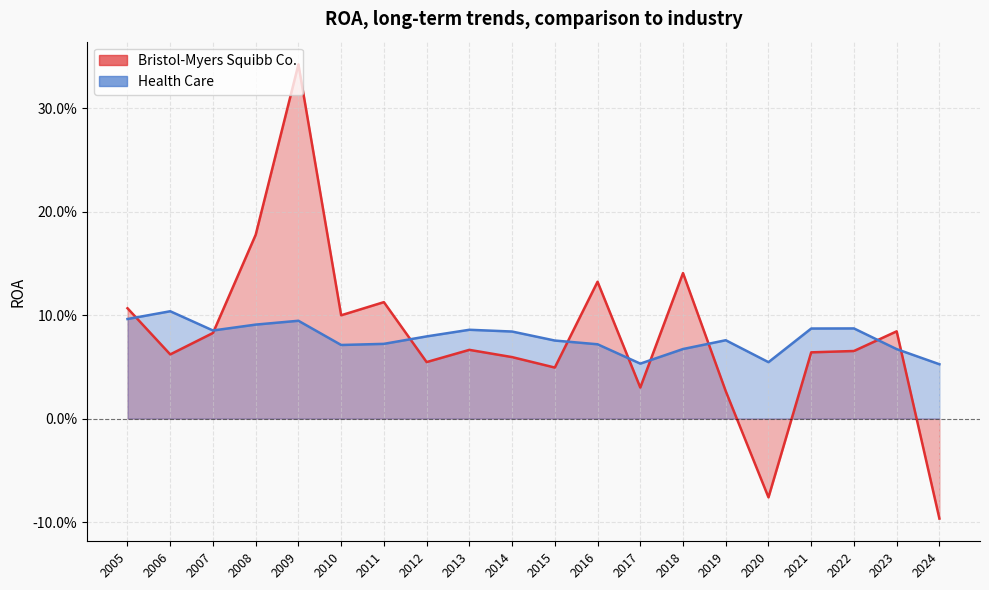

Reading left to right, transcribe all the data shown in this chart.

Bristol-Myers Squibb Co.: 2024=-0.1	2023=0.1	2022=0.1	2021=0.1	2020=-0.1	2019=0.0	2018=0.1	2017=0.0	2016=0.1	2015=0.0	2014=0.1	2013=0.1	2012=0.1	2011=0.1	2010=0.1	2009=0.3	2008=0.2	2007=0.1	2006=0.1	2005=0.1
Health Care: 2024=0.1	2023=0.1	2022=0.1	2021=0.1	2020=0.1	2019=0.1	2018=0.1	2017=0.1	2016=0.1	2015=0.1	2014=0.1	2013=0.1	2012=0.1	2011=0.1	2010=0.1	2009=0.1	2008=0.1	2007=0.1	2006=0.1	2005=0.1